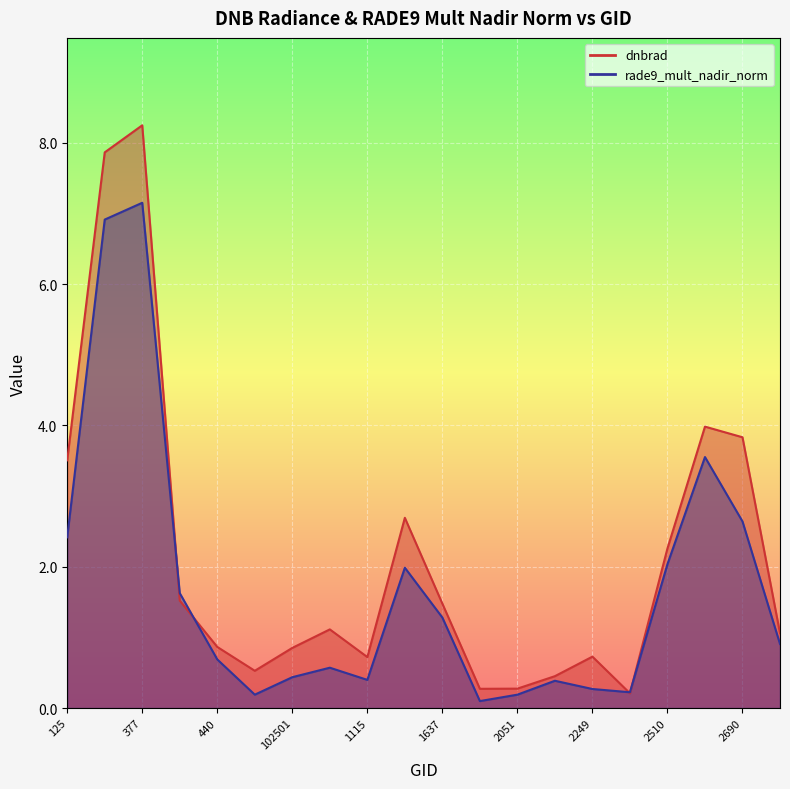

Where is the first local minimum for dnbrad?

512